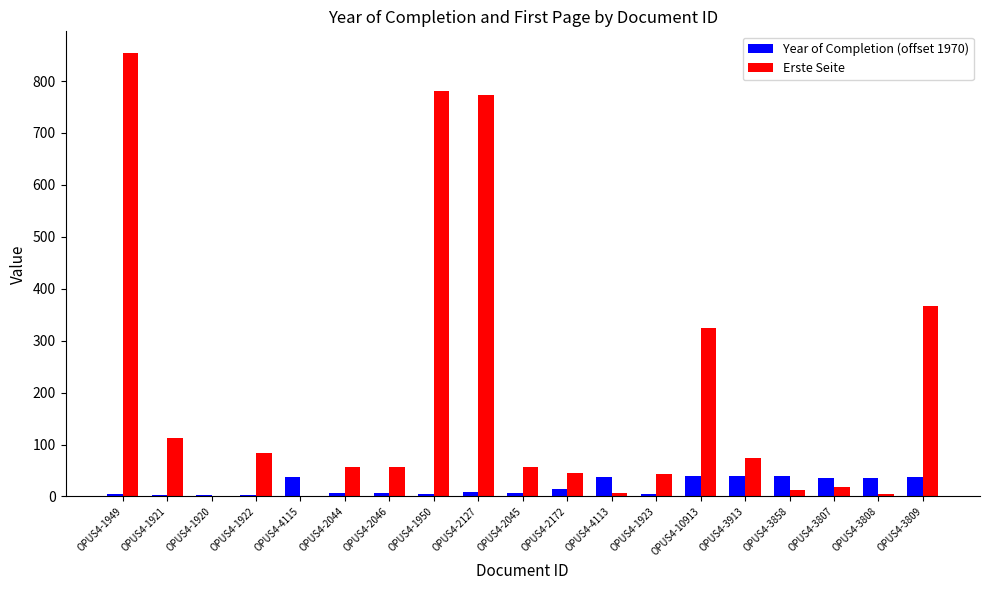

How many categories are shown in the chart?

19